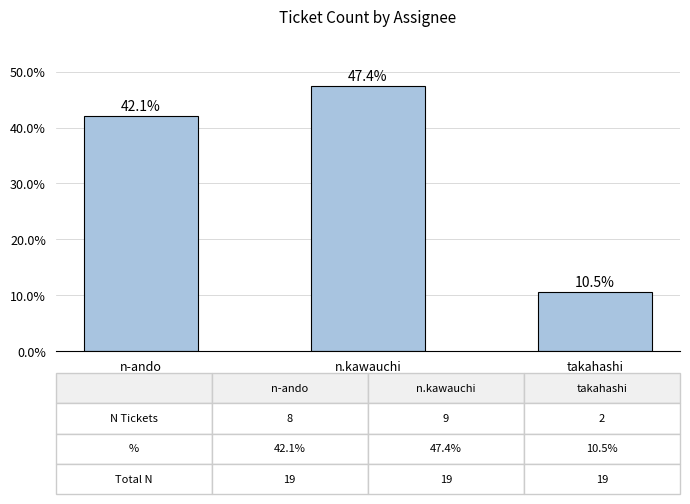

What is the value of the 2nd bar from the left?

47.4